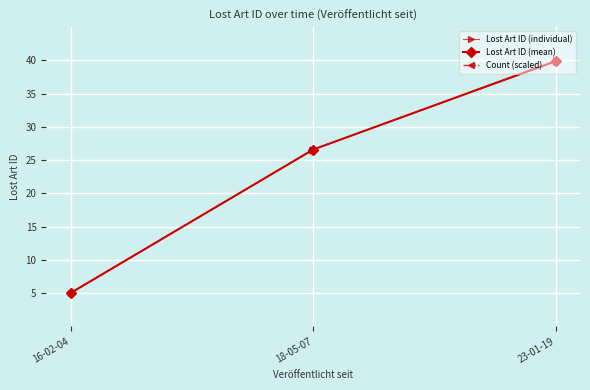

At which label does Lost Art ID (mean) first exceed 26?

18-05-07